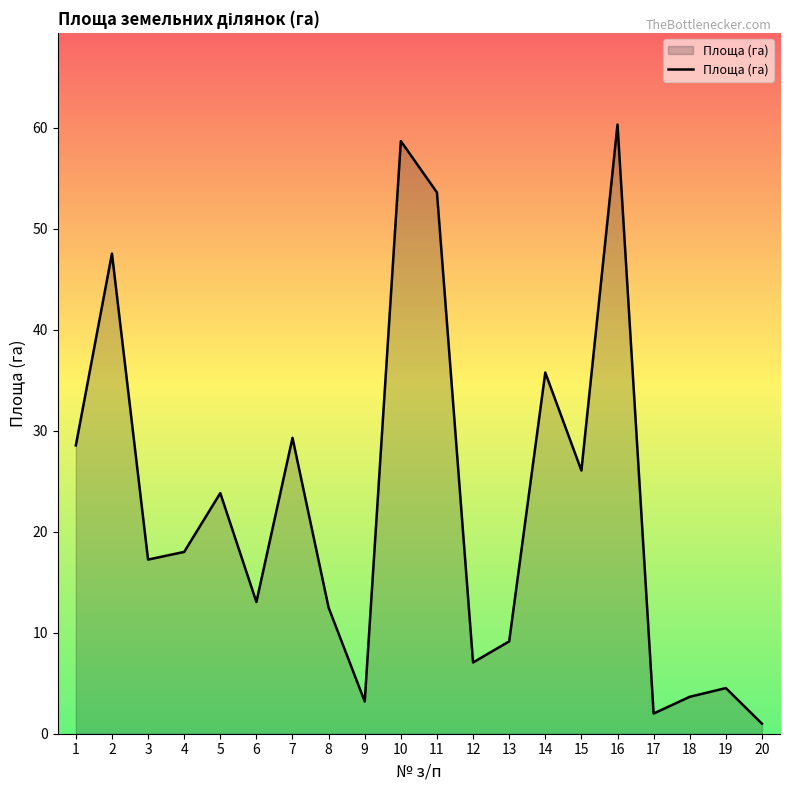

What is the difference between the values at 6 and 17?

11.0